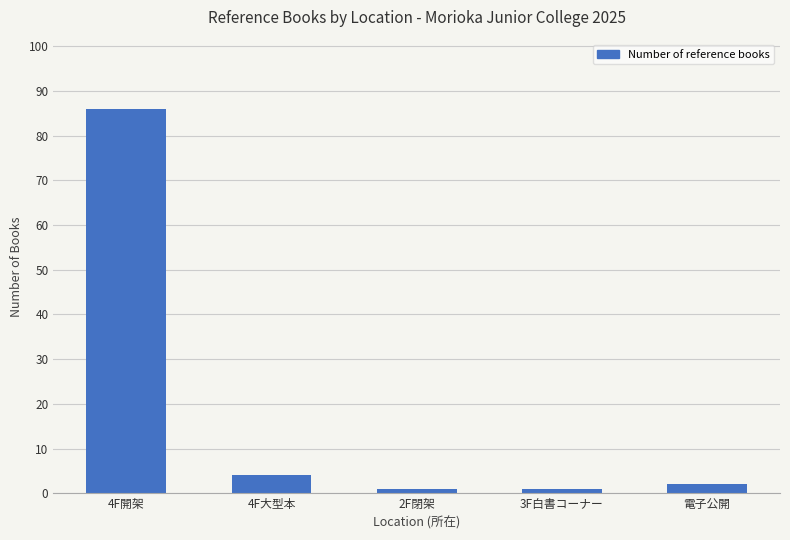

Are the bars horizontal?

No